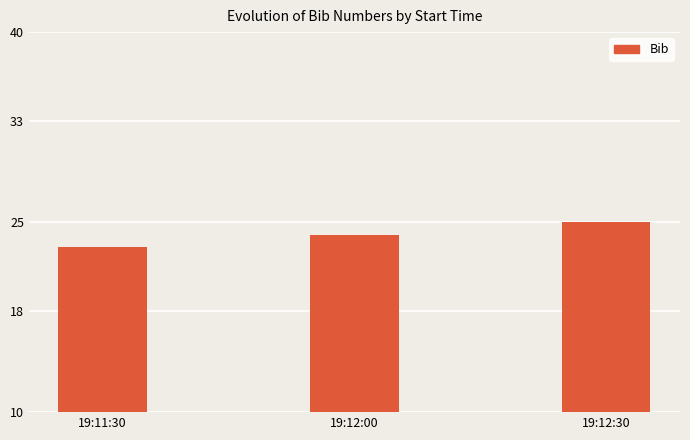

What is the average value?

24